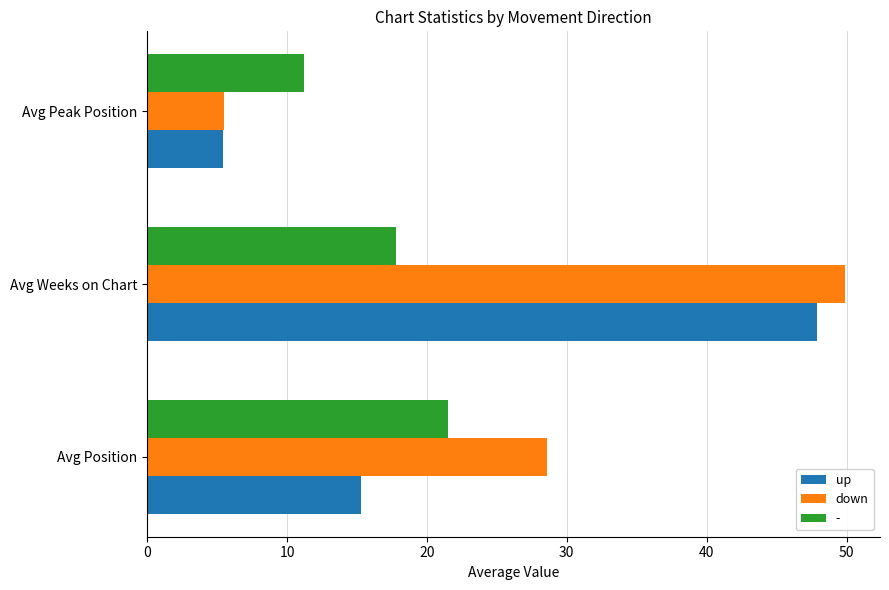

At which category is the sum across all series the highest?

Avg Weeks on Chart